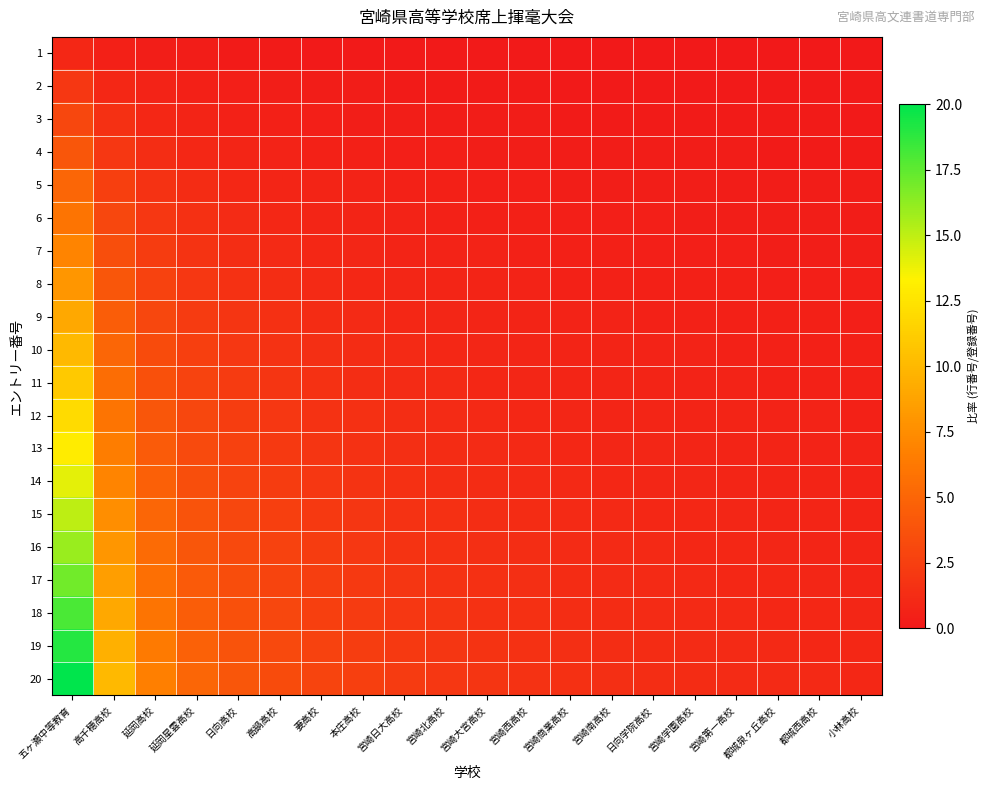

Which series has the largest total across all categories?

20